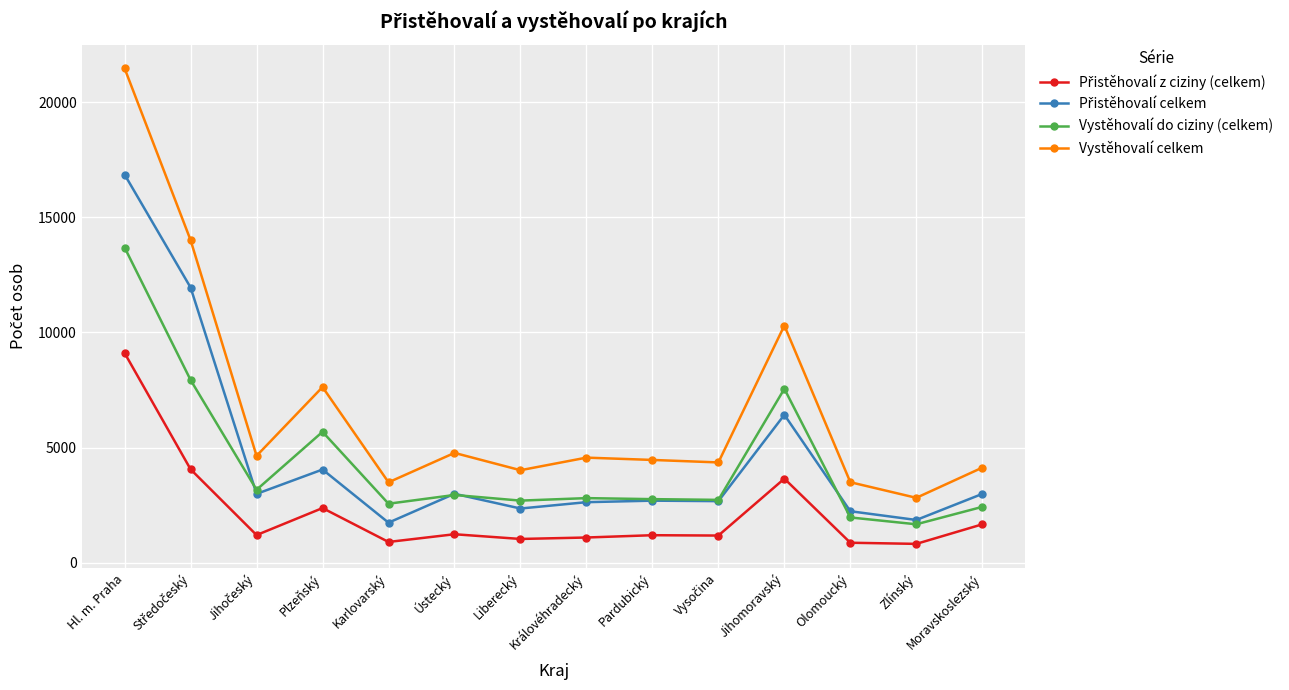

What position from the right is Zlínský?

2